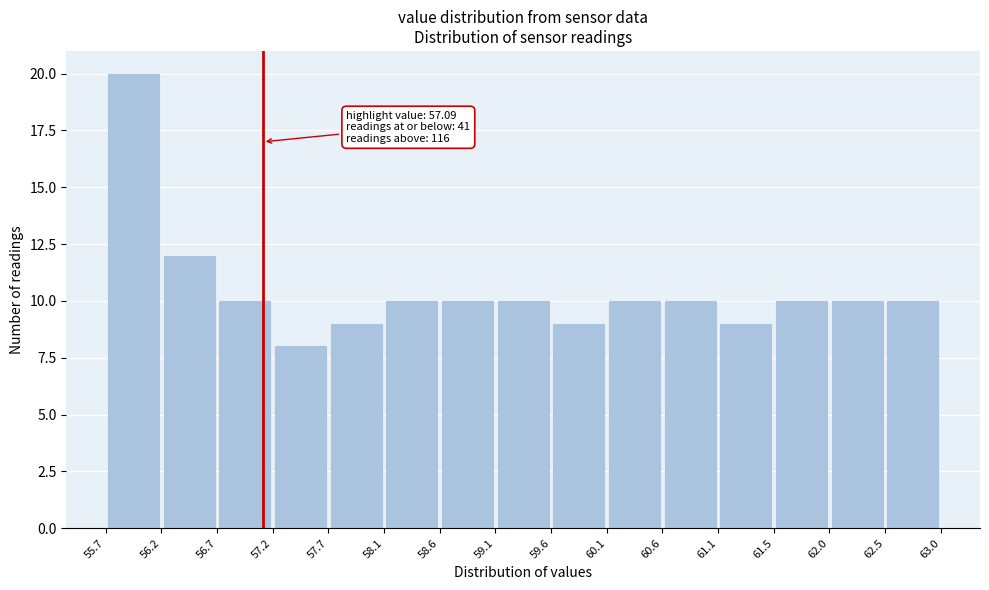

Which range on the x-axis has the tallest bar?

55.7 to 56.2